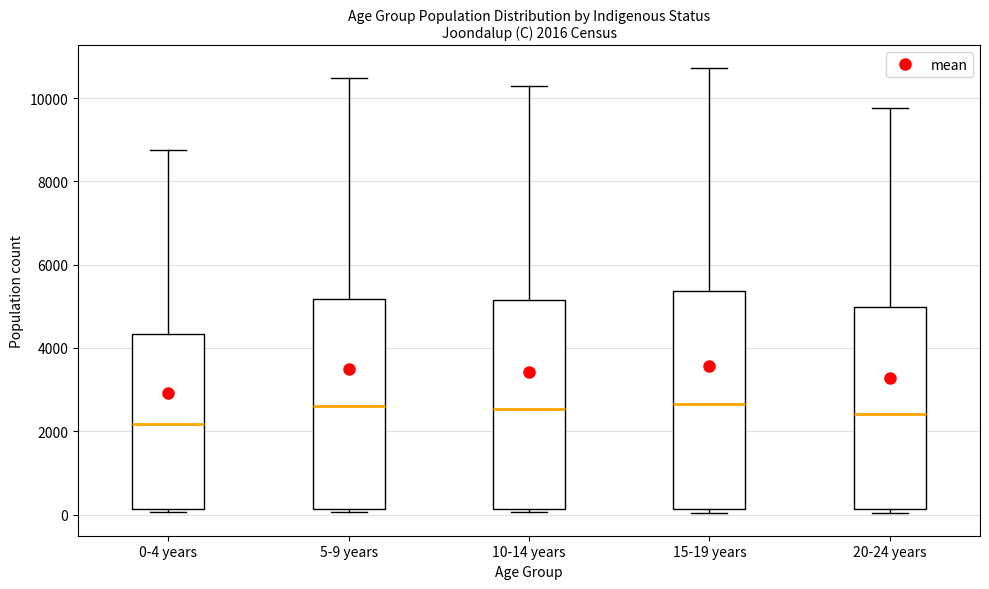

Which box has the lowest median line?

0-4 years